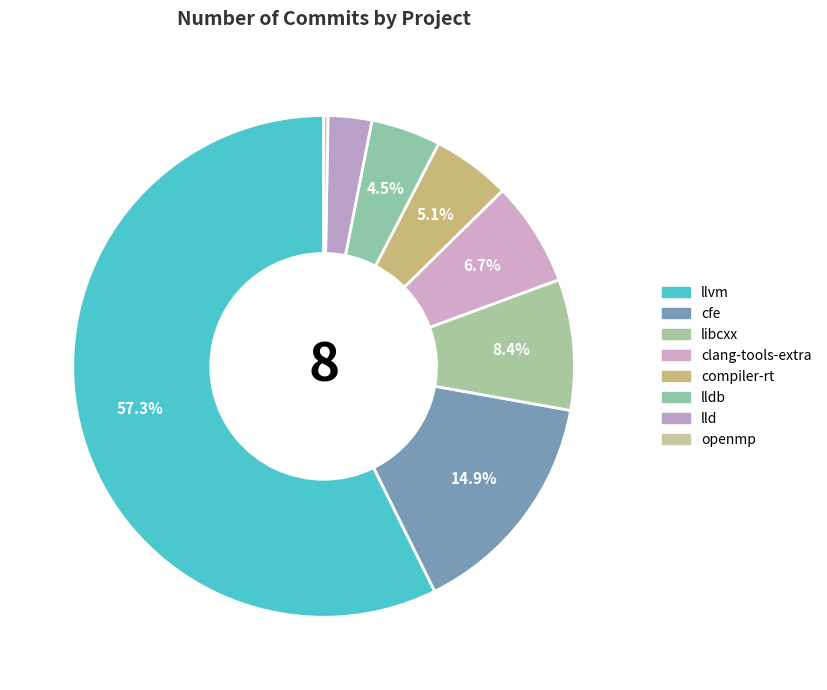

Rank the categories by value from highest to lowest.

llvm, cfe, libcxx, clang-tools-extra, compiler-rt, lldb, lld, openmp